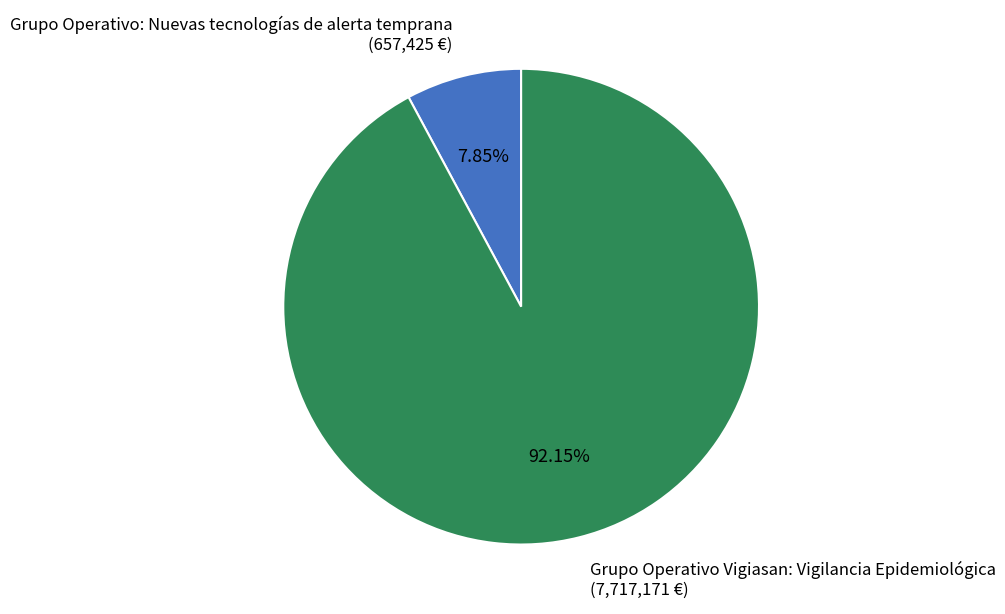

Rank the categories by value from lowest to highest.

Grupo Operativo: Nuevas tecnologías de alerta temprana, Grupo Operativo Vigiasan: Vigilancia Epidemiológica